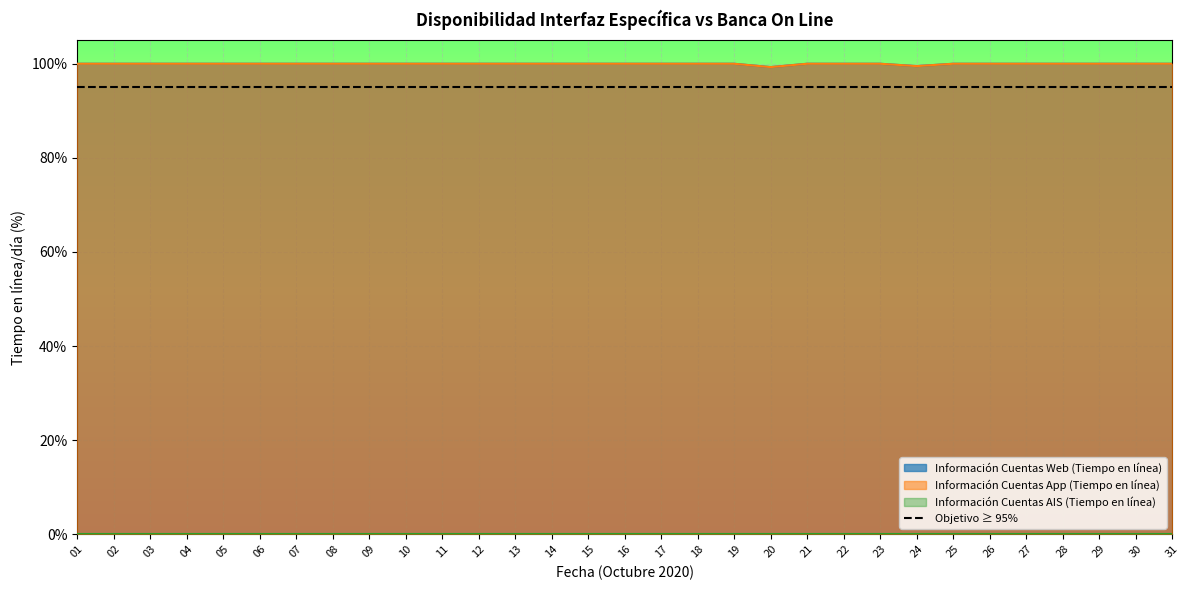

True or false: Información Cuentas Web (Tiempo en línea) has a value of 99.3 at 20.

True